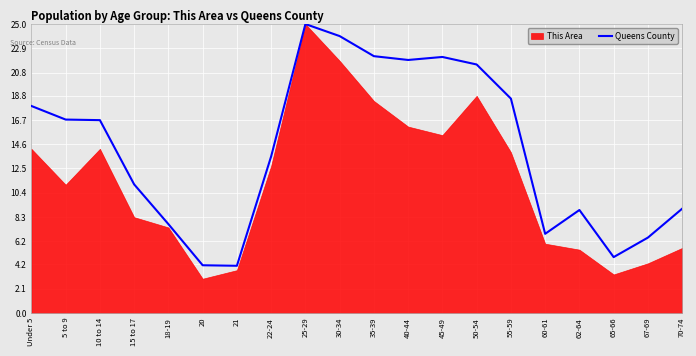

What is the value of the 5th point from the left?

7.7